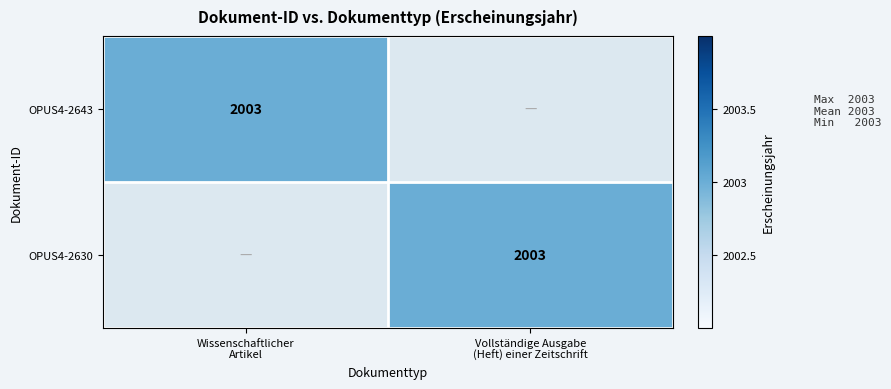

Which series has the largest total across all categories?

OPUS4-2643